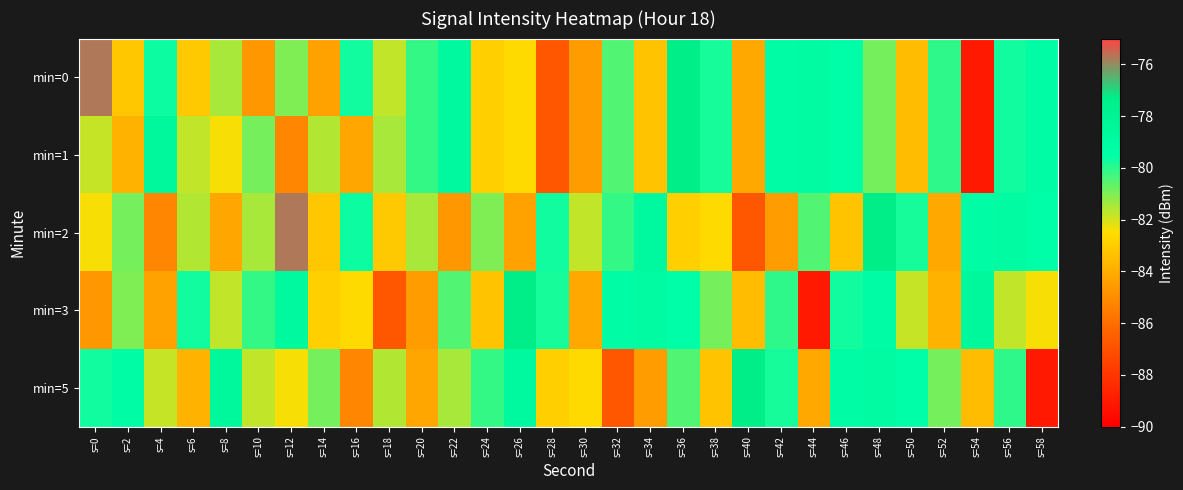

At s=32, list the series in order from smallest to largest.

min=5, min=0, min=1, min=2, min=3